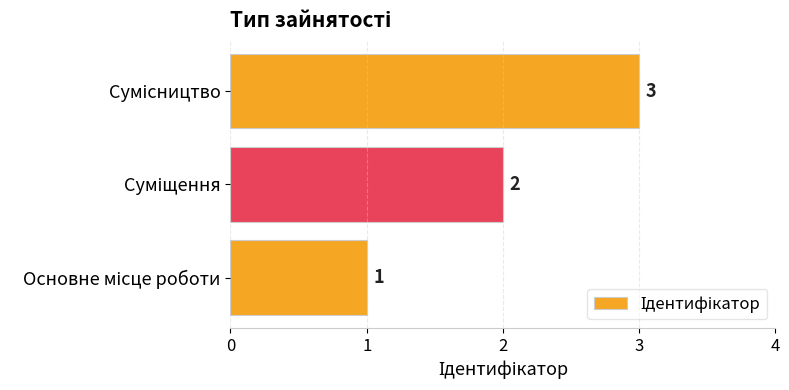

What is the greatest value displayed?

3